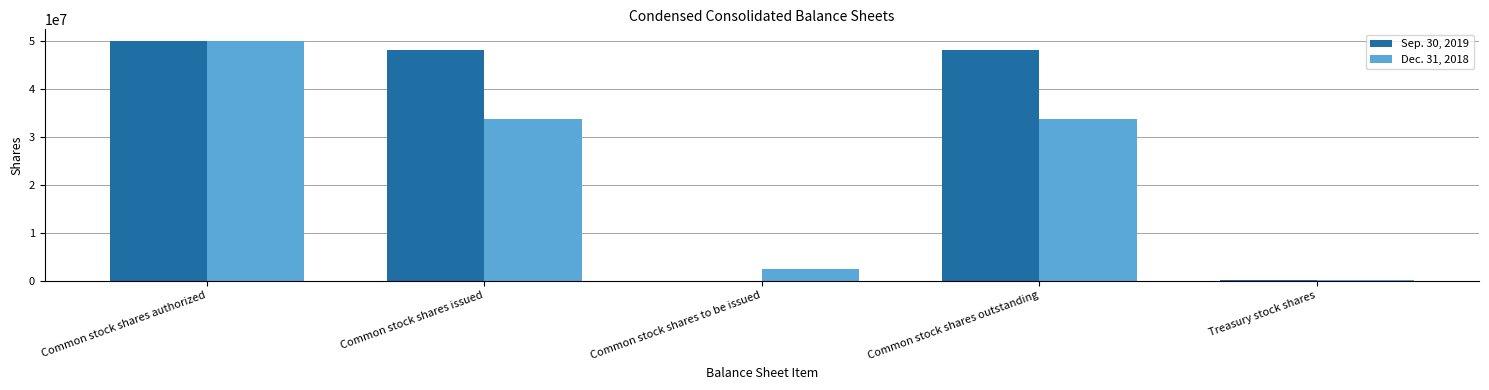

Does the chart contain stacked bars?

No